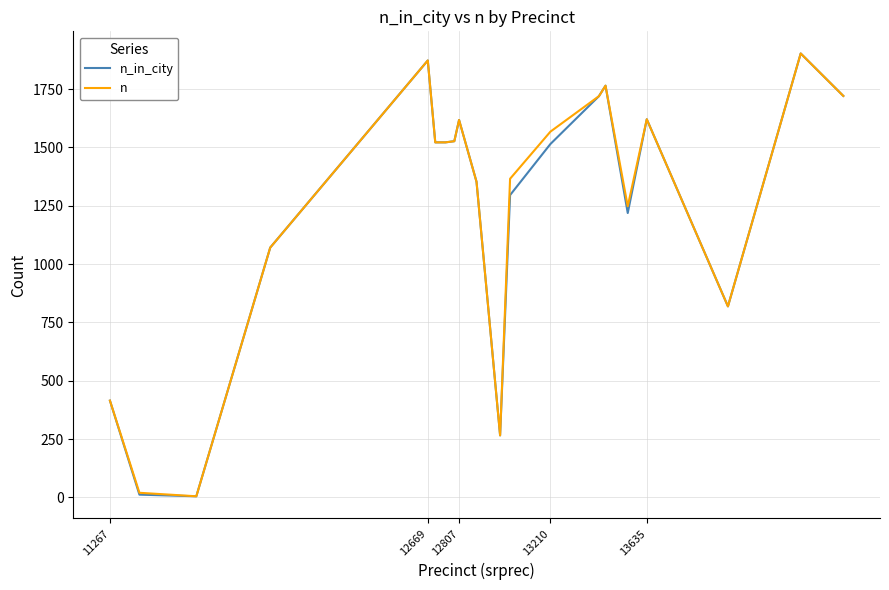

What is the highest value of the n_in_city series?

1903